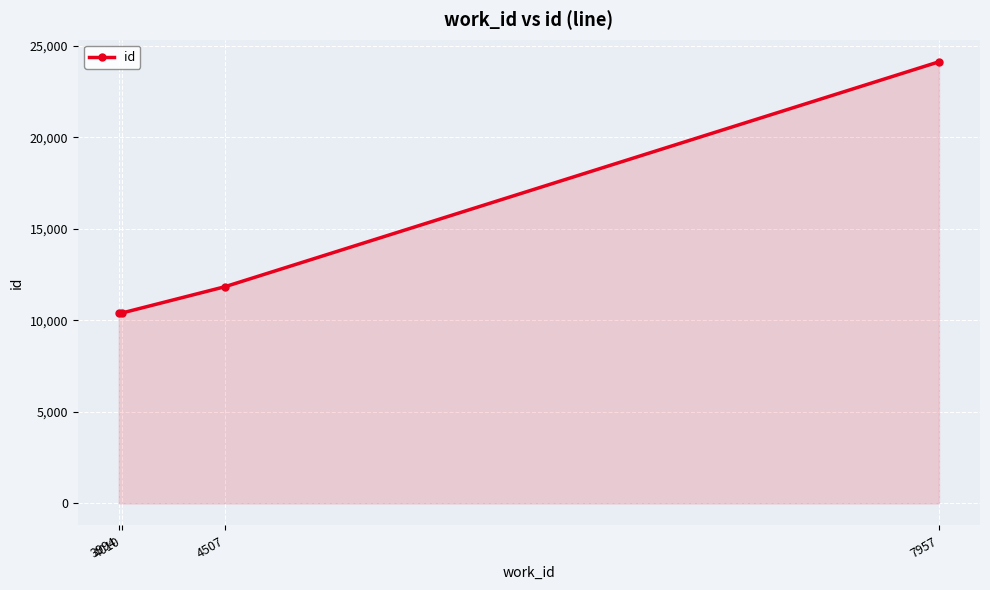

What is the difference between the second highest and second lowest values?

1434